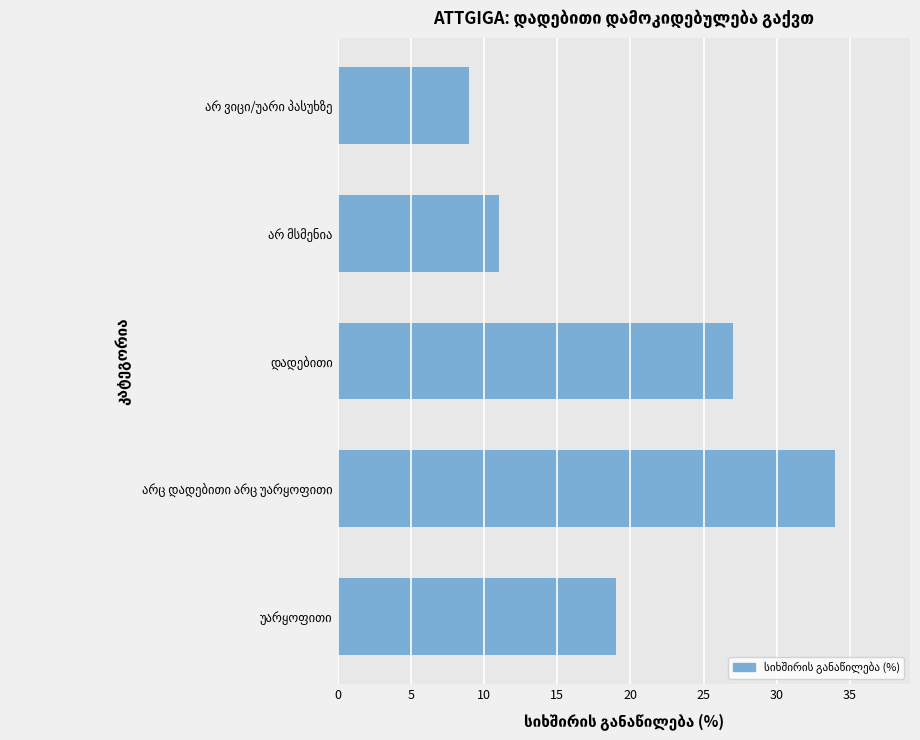

Reading bottom to top, what are all the values shown in this chart?

19	34	27	11	9